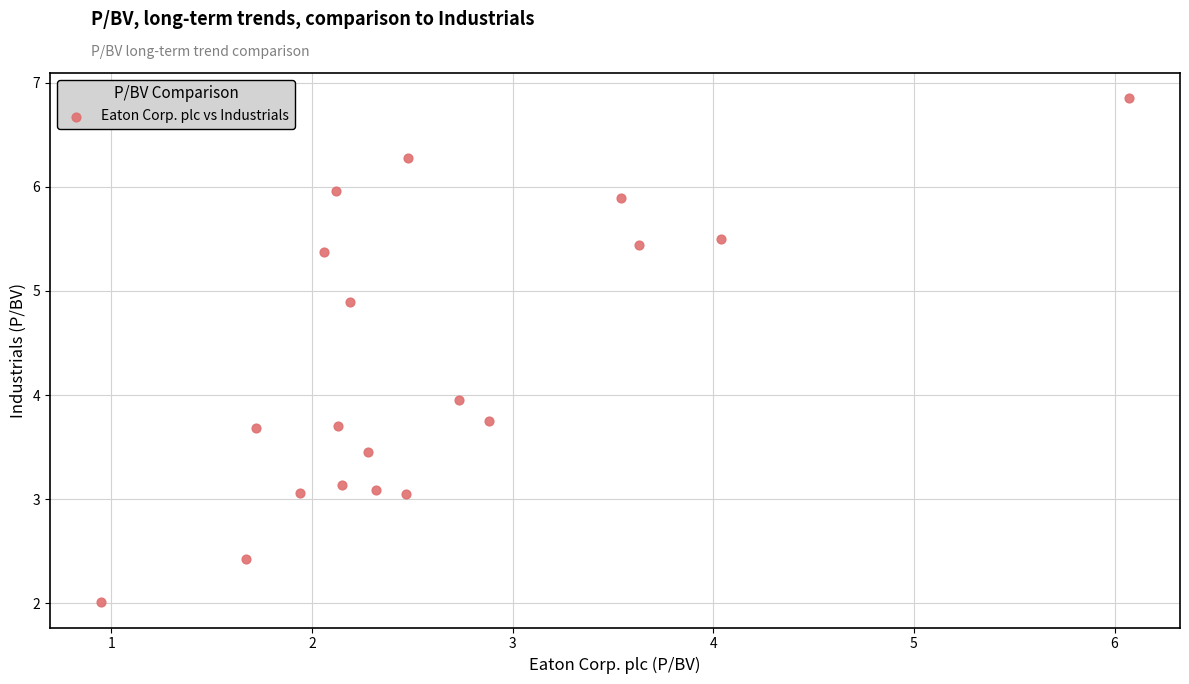

What is the range of Y values (max minus min)?

4.8